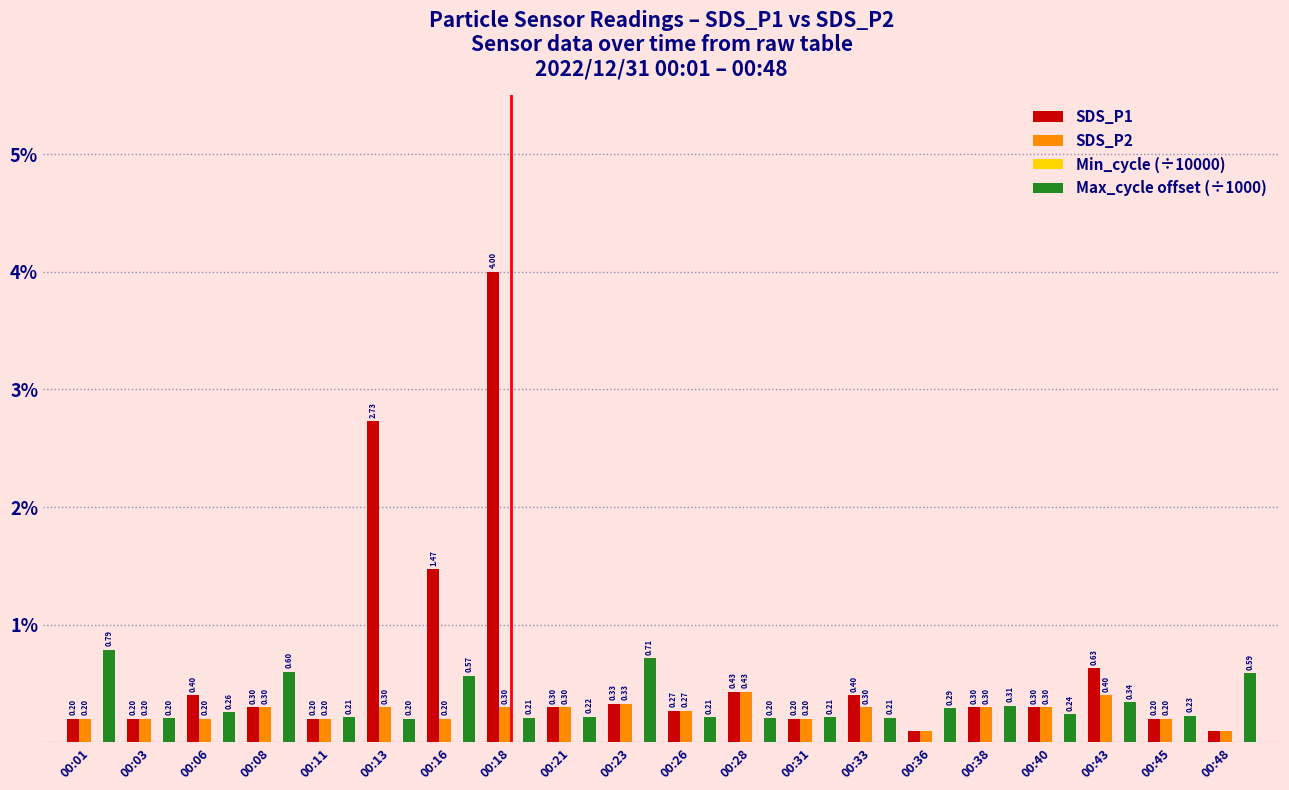

What is the sum of the Max_cycle offset (÷1000) values at 00:36 and 00:31?

0.5